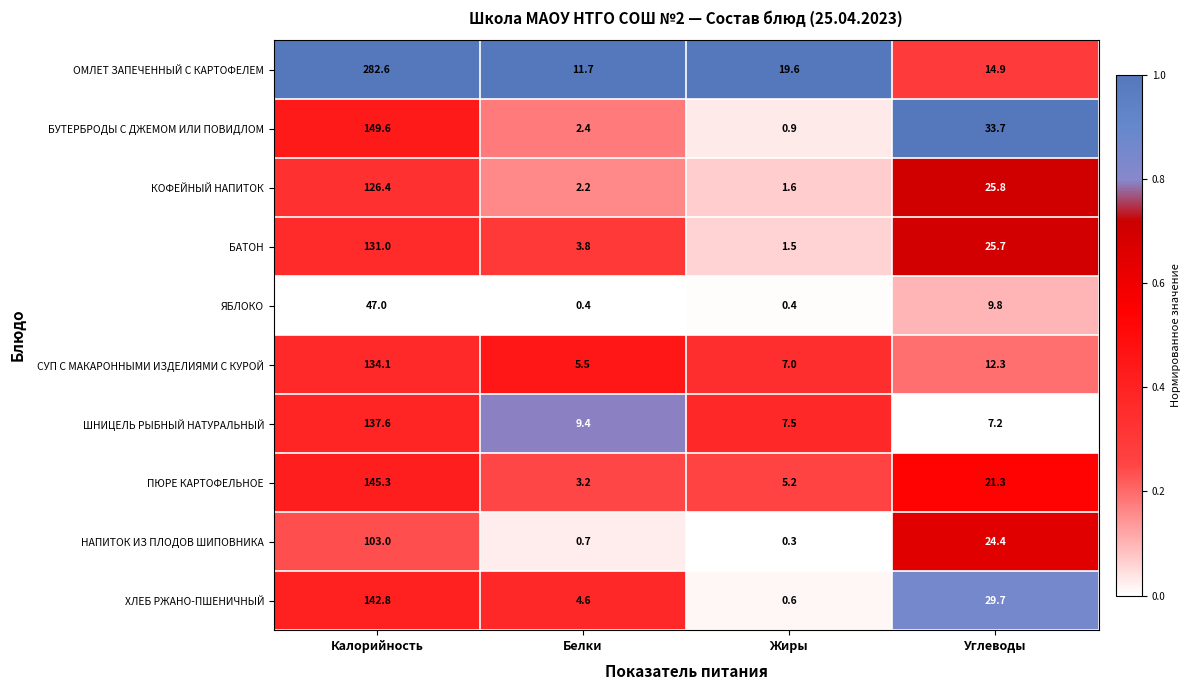

What is the sum of all ПЮРЕ КАРТОФЕЛЬНОЕ values?

175.0